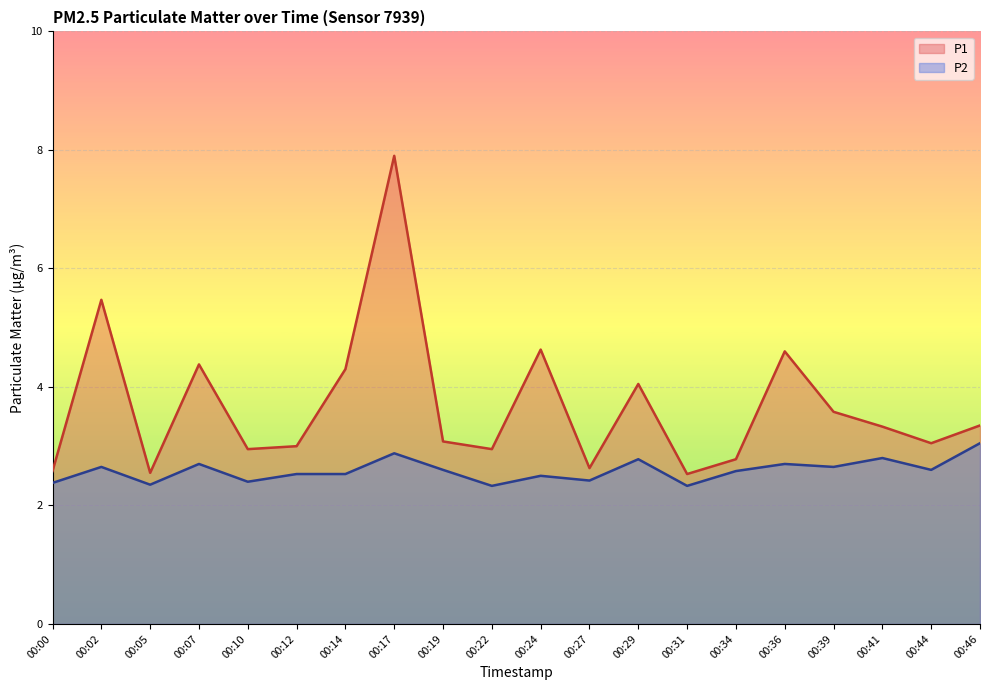

Reading right to left, transcribe all the data shown in this chart.

P1: 00:46=3.4	00:44=3.0	00:41=3.3	00:39=3.6	00:36=4.6	00:34=2.8	00:31=2.5	00:29=4.0	00:27=2.6	00:24=4.6	00:22=3.0	00:19=3.1	00:17=7.9	00:14=4.3	00:12=3.0	00:10=3.0	00:07=4.4	00:05=2.5	00:02=5.5	00:00=2.6
P2: 00:46=3.0	00:44=2.6	00:41=2.8	00:39=2.6	00:36=2.7	00:34=2.6	00:31=2.3	00:29=2.8	00:27=2.4	00:24=2.5	00:22=2.3	00:19=2.6	00:17=2.9	00:14=2.5	00:12=2.5	00:10=2.4	00:07=2.7	00:05=2.4	00:02=2.6	00:00=2.4